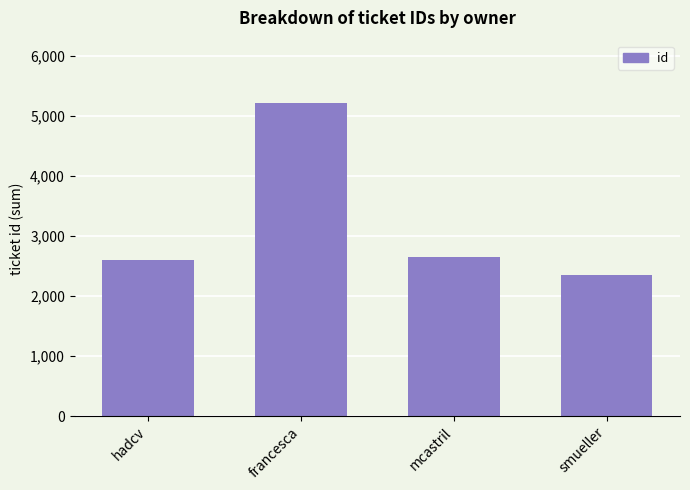

List the labels in order of value, smallest first.

smueller, hadcv, mcastril, francesca